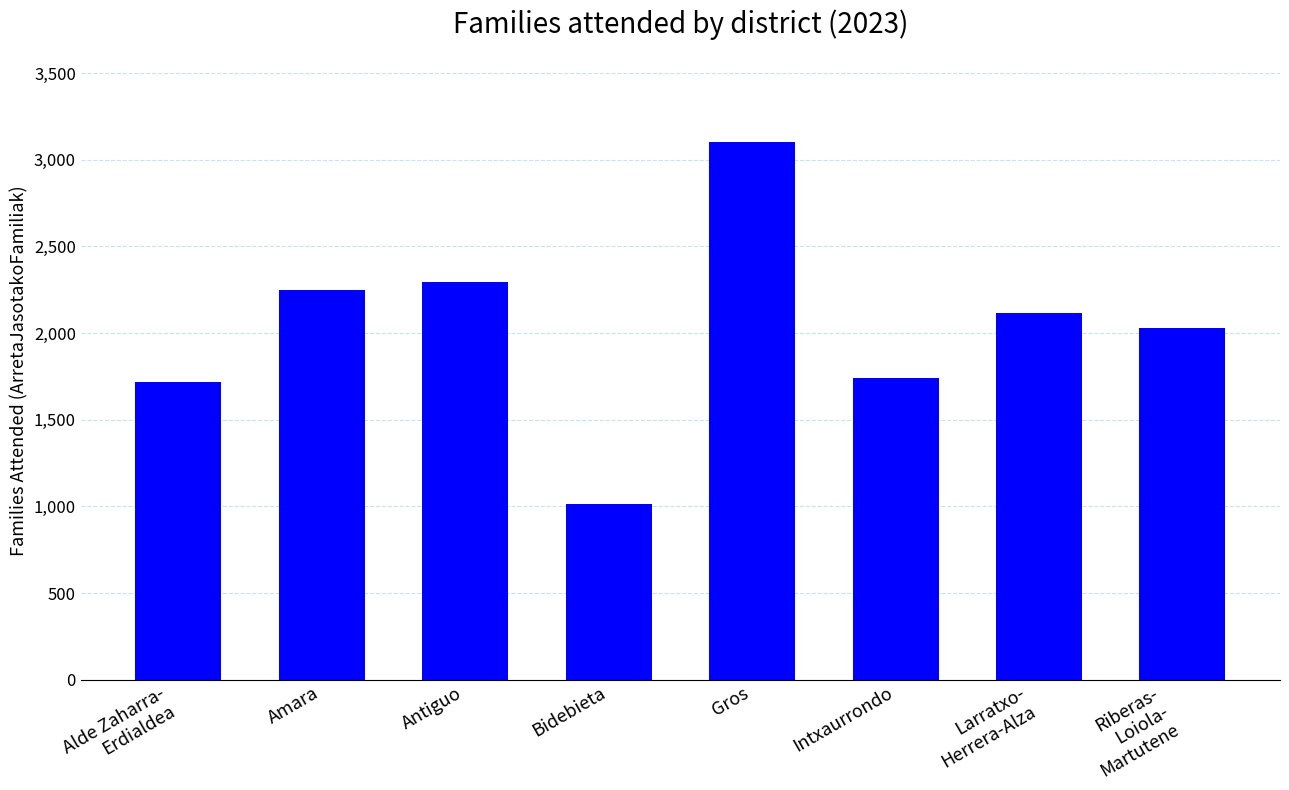

What is the difference between the maximum and minimum values?

2087